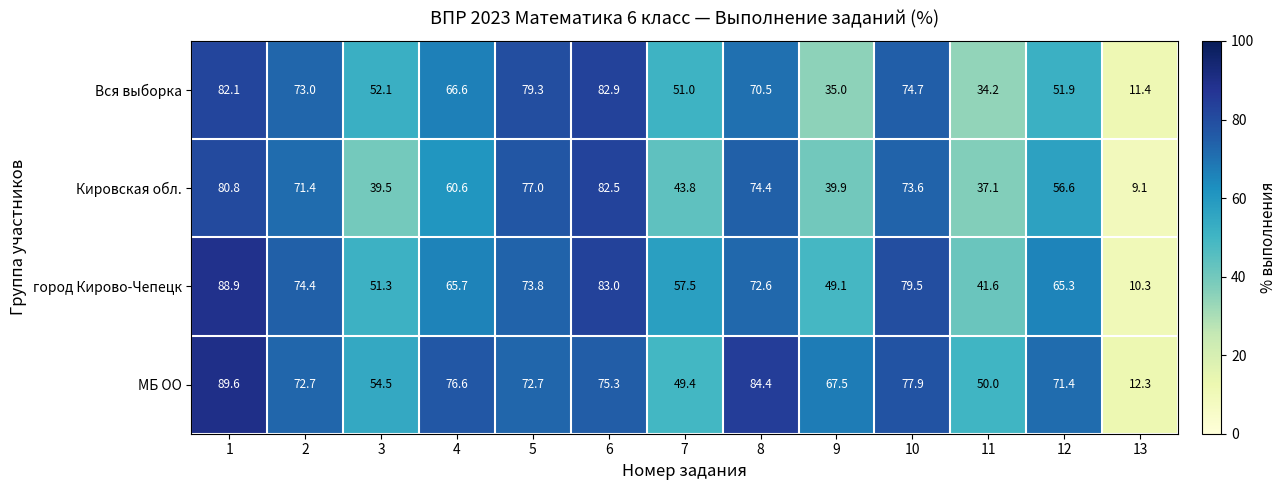

At how many categories does at least one series exceed 68?

8